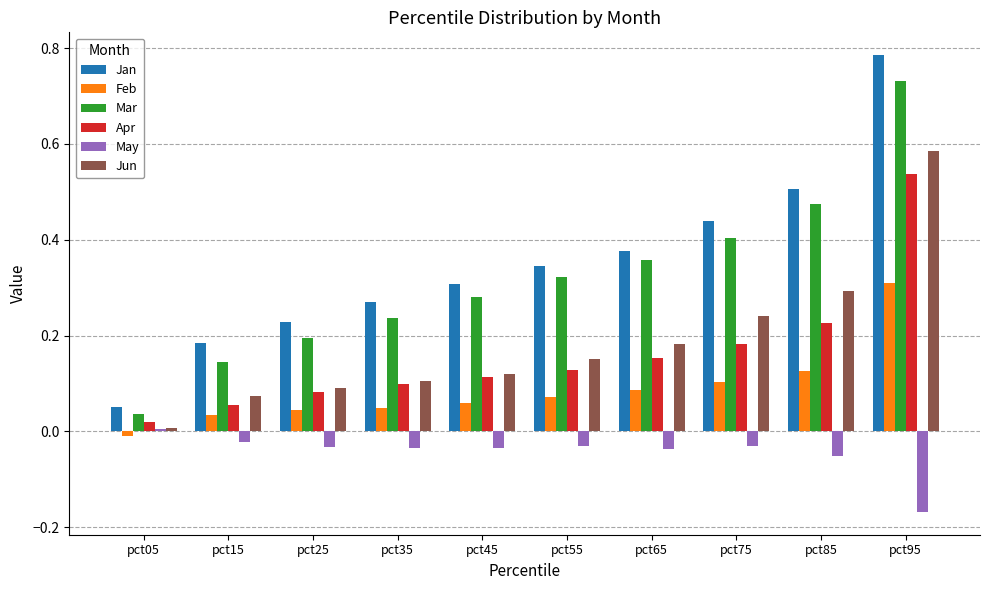

Which category has the lowest value in the May series?

pct95